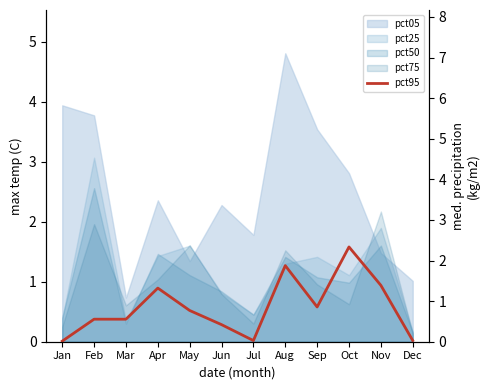

Reading right to left, extract all data points from this chart.

0.0	1.4	2.3	0.9	1.9	0.0	0.4	0.8	1.3	0.6	0.6	0.0